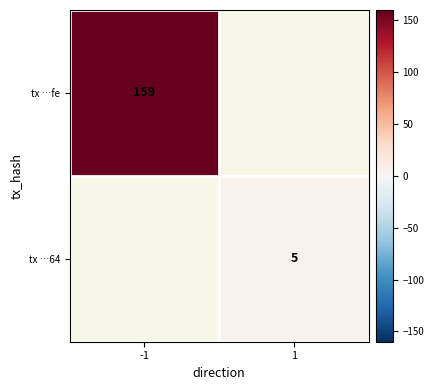

The value of tx …64 at 1 is 5. True or false?

True